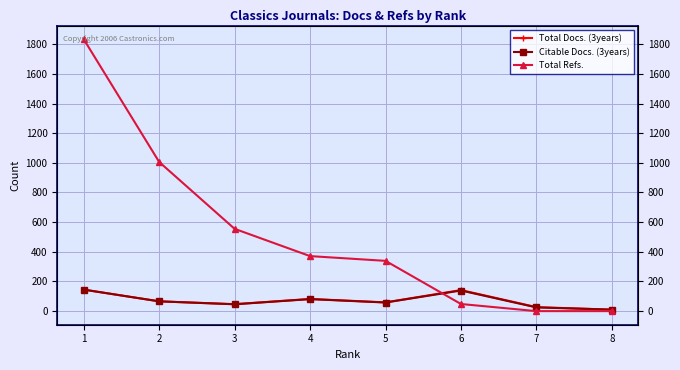

Is it true that Total Refs. equals 512 at 2?

False